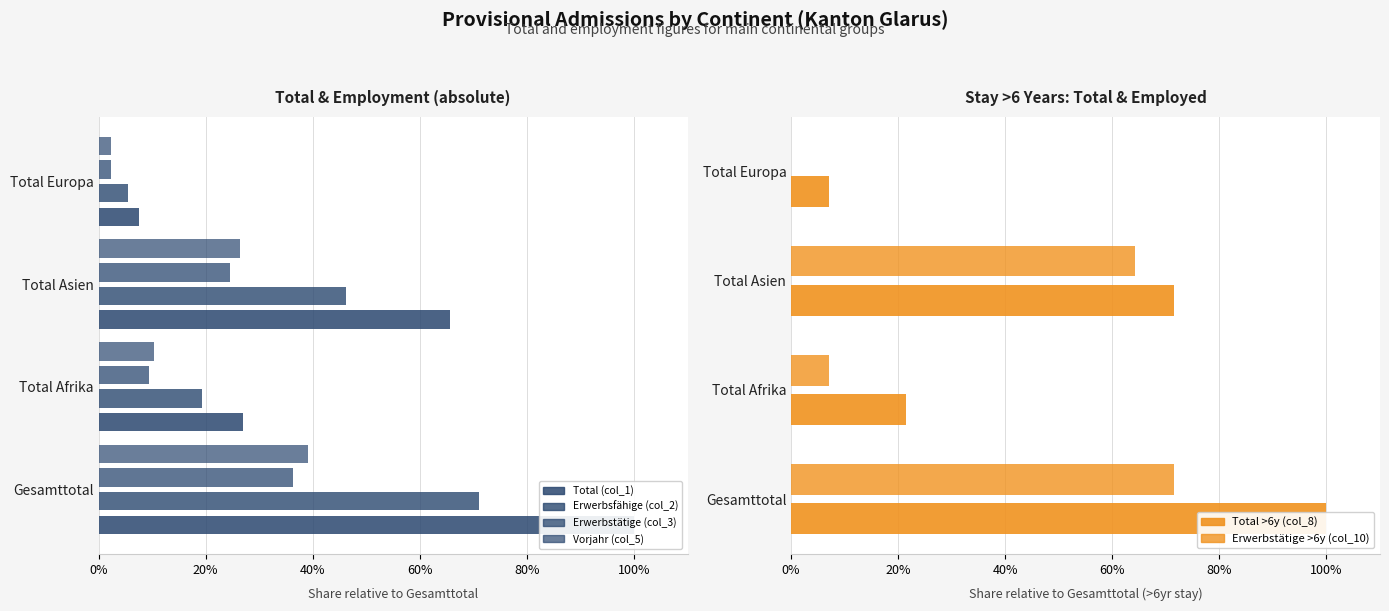

What are all the series names shown in the legend?

Total (col_1), Erwerbsfähige (col_2), Erwerbstätige (col_3), Vorjahr (col_5), Total >6y (col_8), Erwerbstätige >6y (col_10)